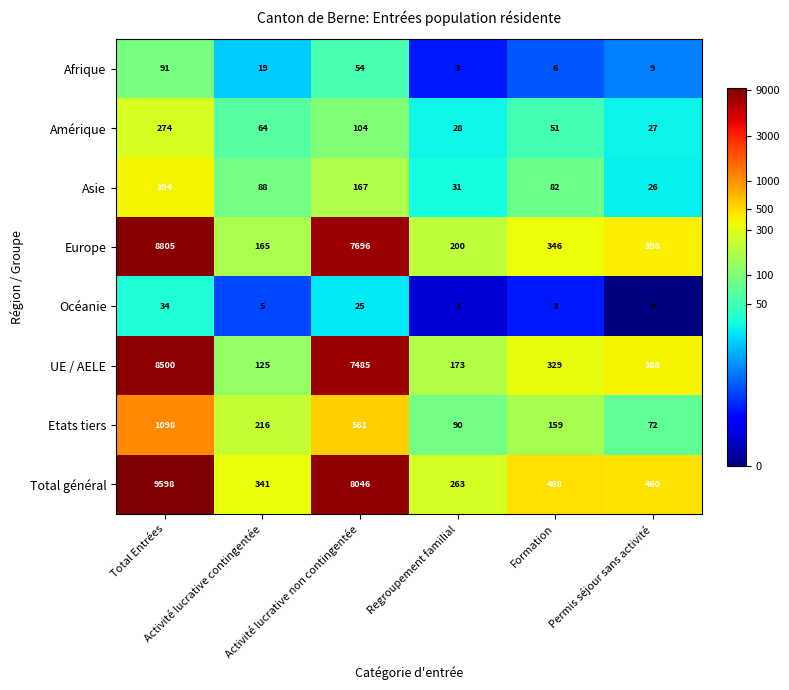

What is the maximum value for Total général?

9598